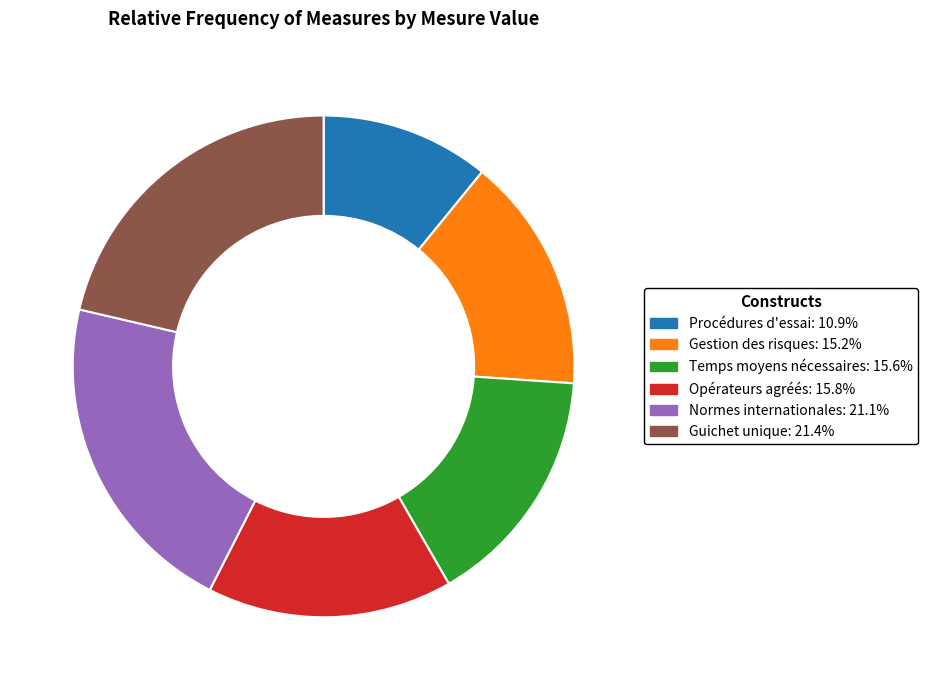

How many segments does this pie chart have?

6